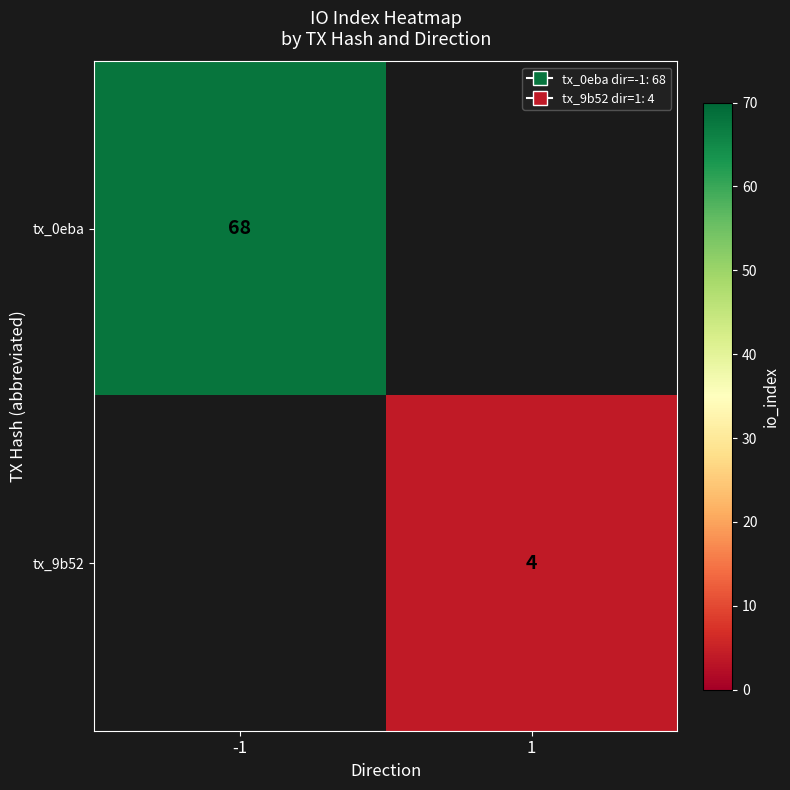

Is it true that tx_9b52 equals 7 at 1?

False